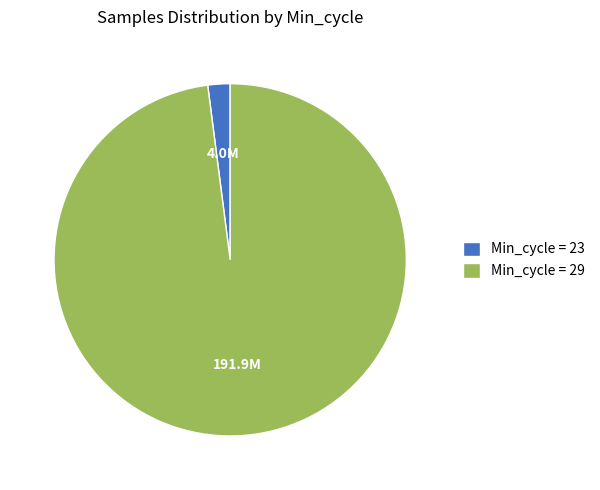

Between Min_cycle = 23 and Min_cycle = 29, which is larger?

Min_cycle = 29